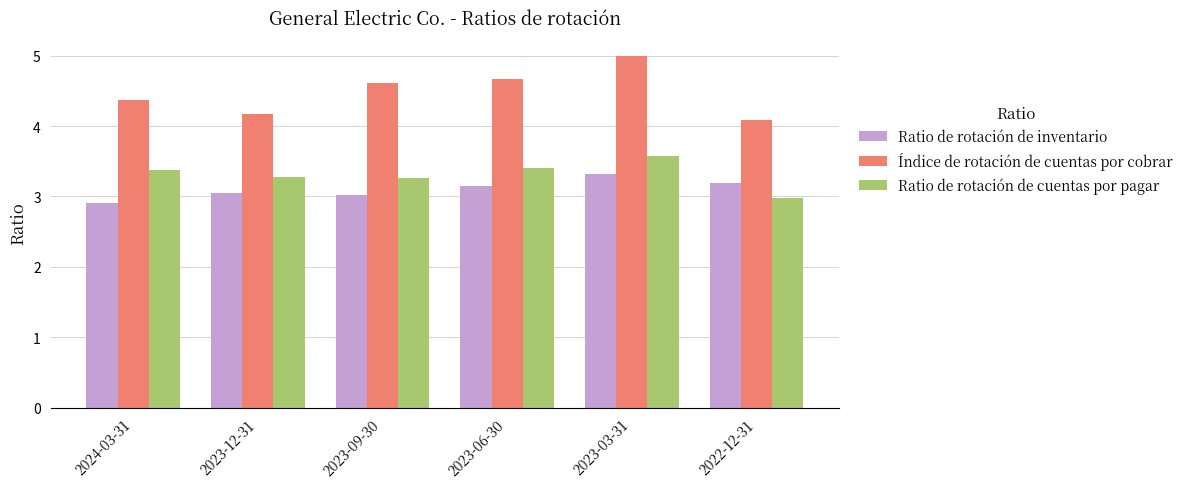

What are all the series names shown in the legend?

Ratio de rotación de inventario, Índice de rotación de cuentas por cobrar, Ratio de rotación de cuentas por pagar